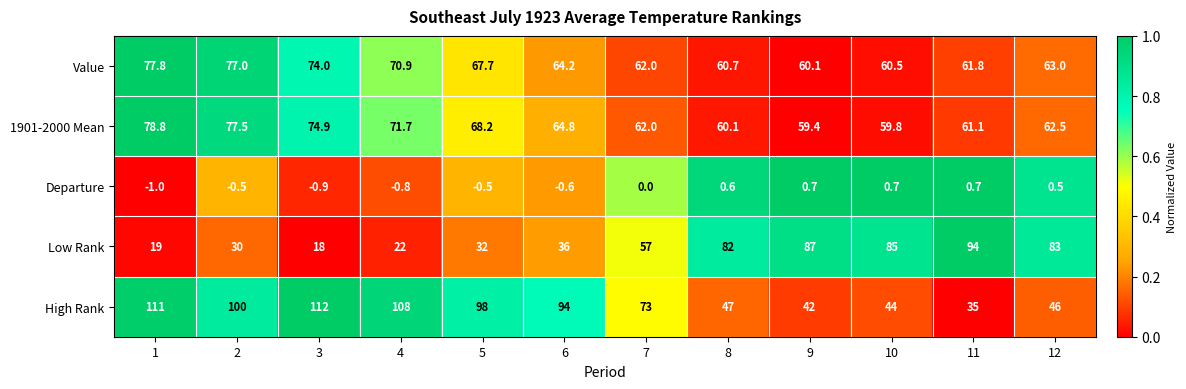

Is it true that Departure equals -0.6 at 6?

True